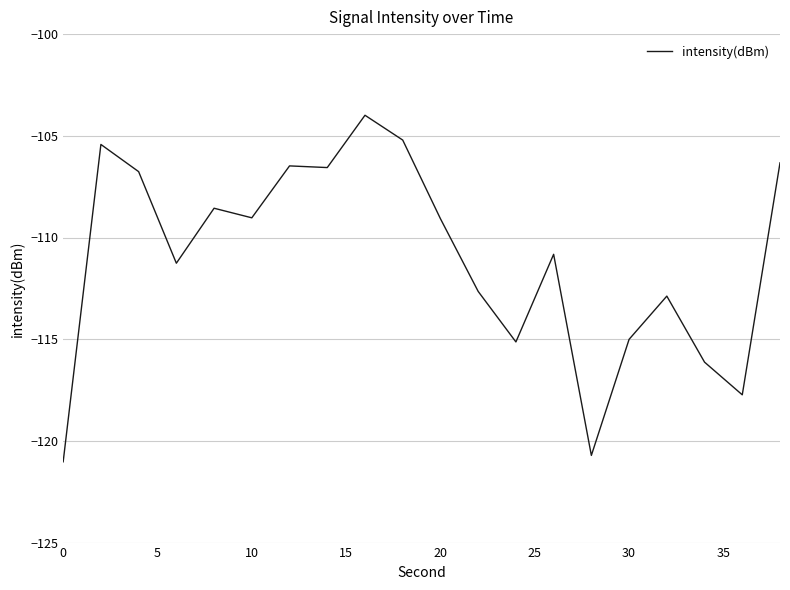

What is the difference between the maximum and minimum values?

17.0